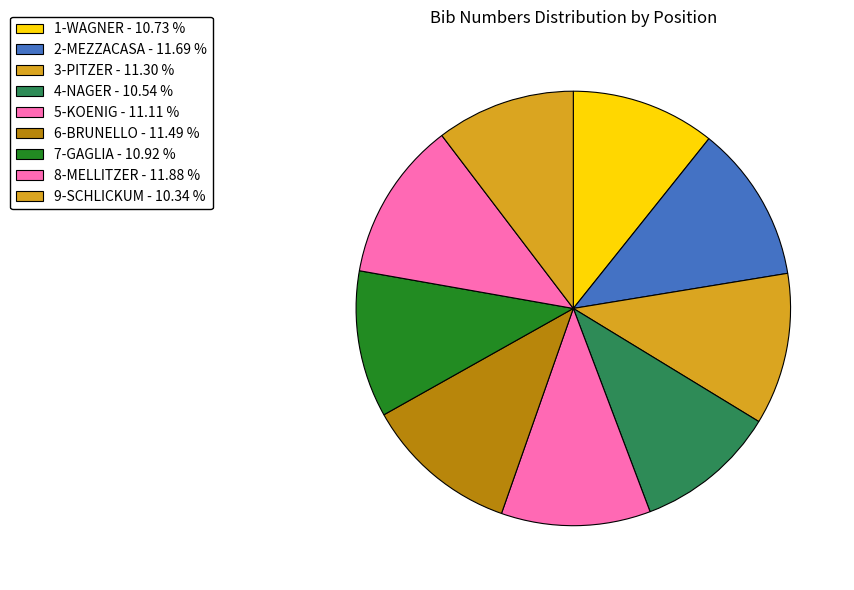

What is the largest slice in the pie chart?

8-MELLITZER